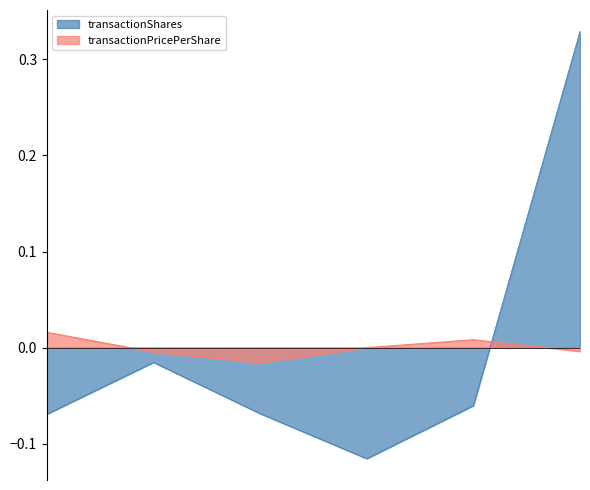

Reading left to right, transcribe all the data shown in this chart.

transactionShares: -0.1	-0.0	-0.1	-0.1	-0.1	0.3
transactionPricePerShare: 0.0	-0.0	-0.0	-0.0	0.0	-0.0